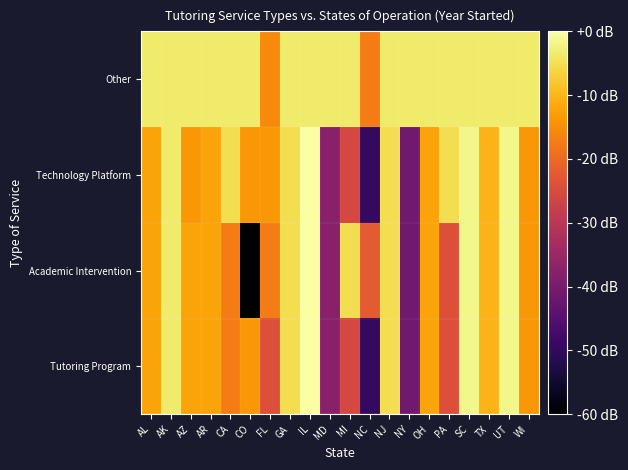

Between MI and OH, which is larger?

OH